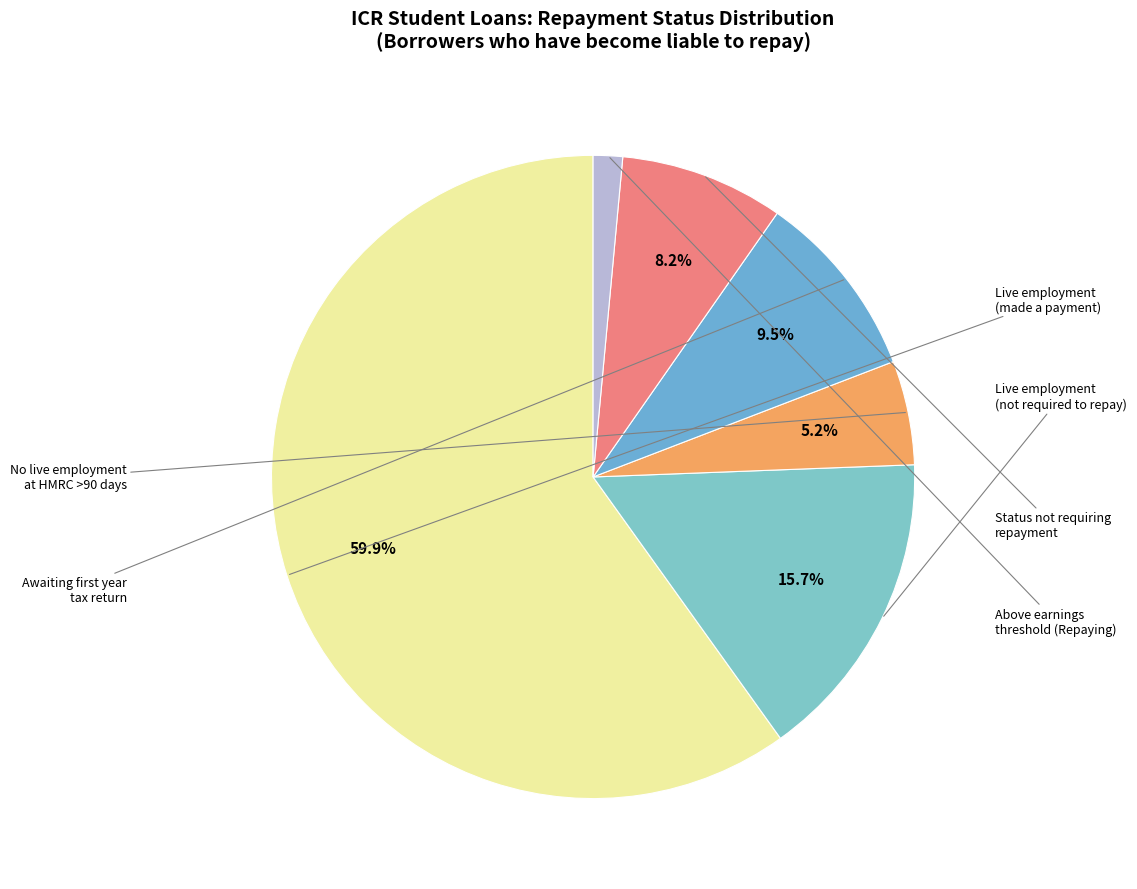

Does any single category account for the majority?

Yes